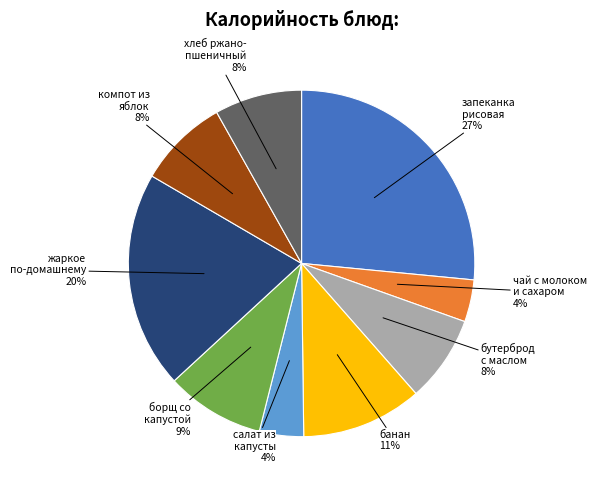

To the nearest percent, what is the average slice percentage?

11%